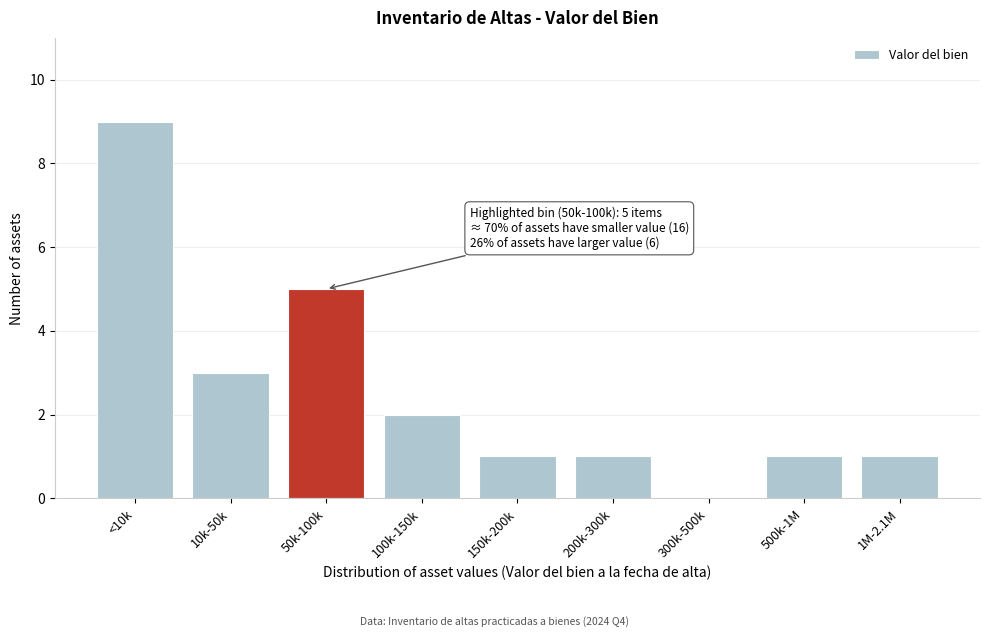

Reading left to right, list all the values displayed in this chart.

<10k=9	10k-50k=3	50k-100k=5	100k-150k=2	150k-200k=1	200k-300k=1	300k-500k=0	500k-1M=1	1M-2.1M=1